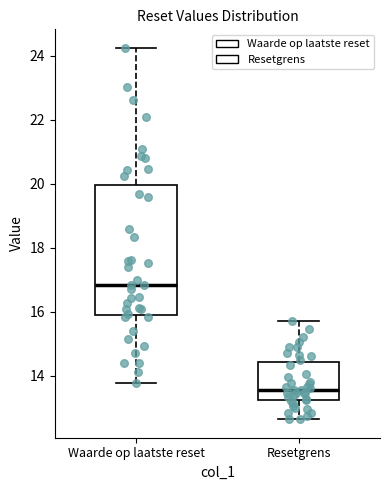

Comparing the boxes themselves (not the whiskers), which one is the tallest?

Waarde op laatste reset